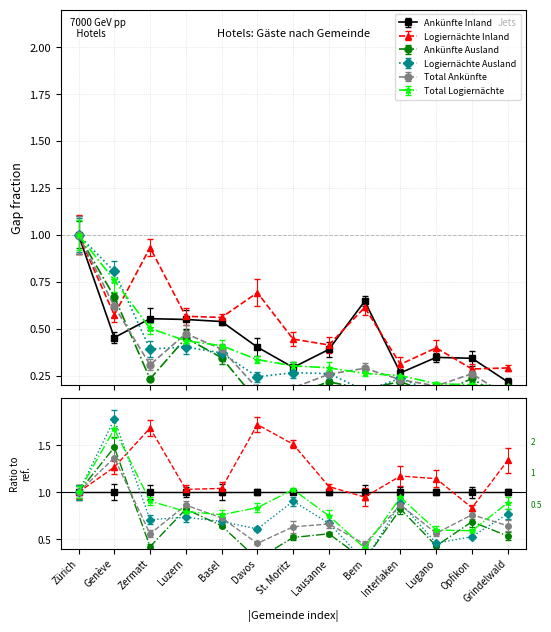

What is the value of the Logiernächte Ausland point at the 12th from the left?

0.2